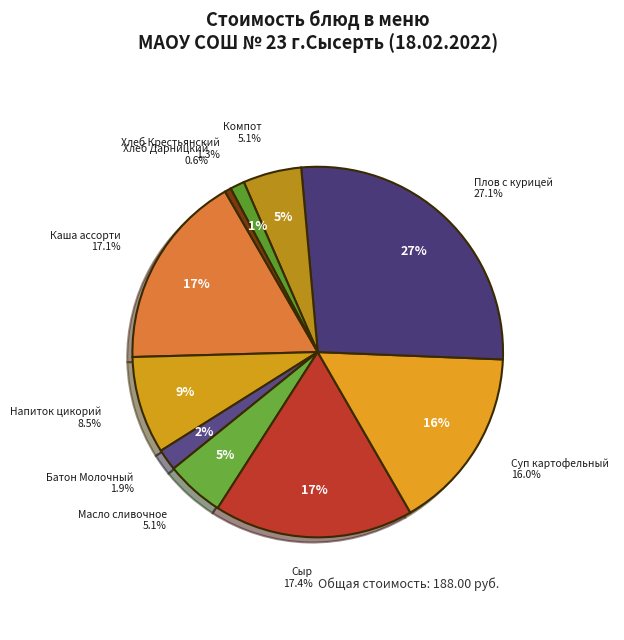

Count the number of slices in the pie.

10